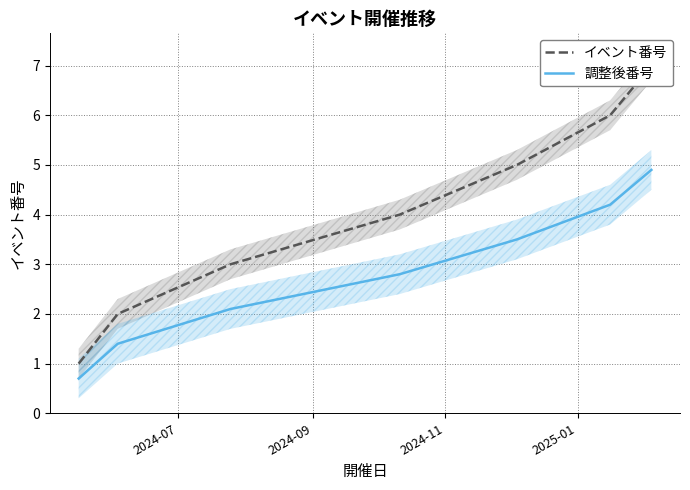

What are all the series names shown in the legend?

イベント番号, 調整後番号